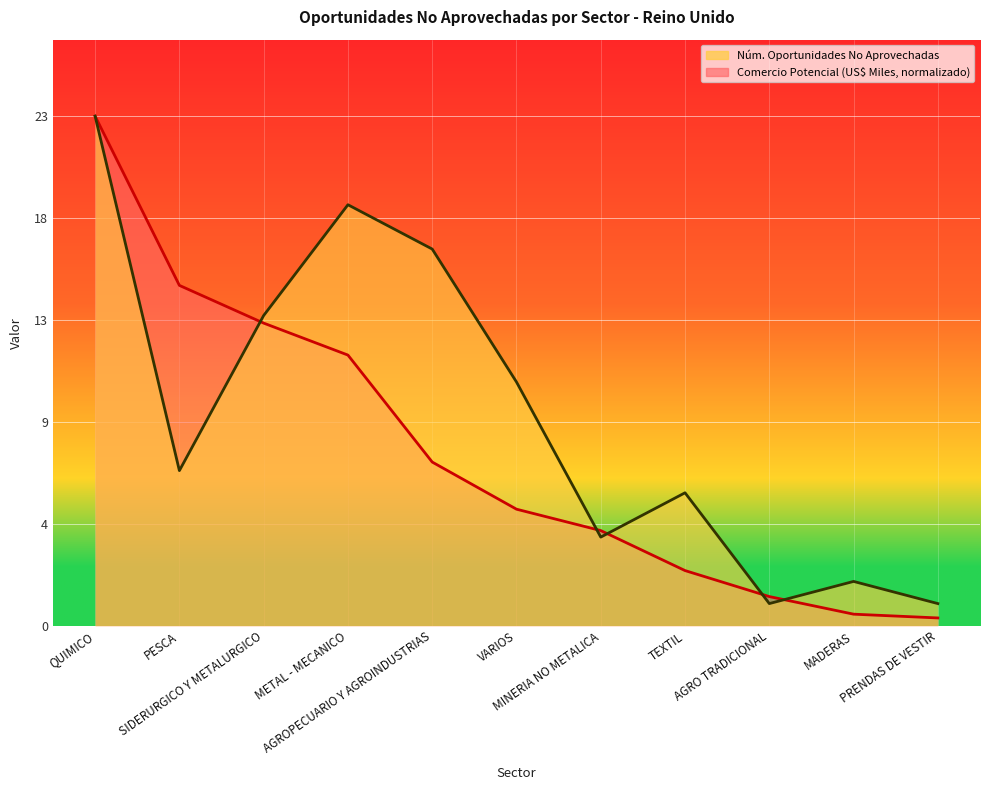

Is the value of Comercio Potencial (US$ Miles) at MADERAS greater than the value of Núm. Oportunidades No Aprovechadas at METAL - MECANICO?

No